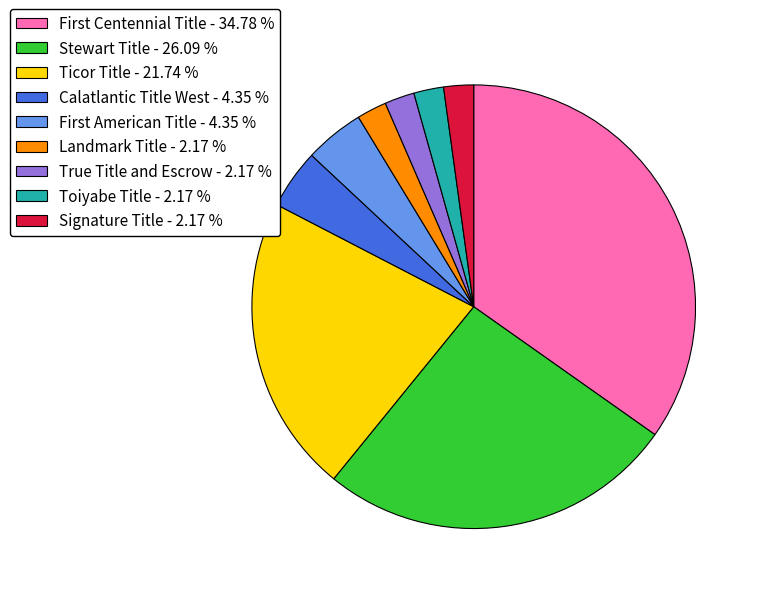

Which has a higher value, Signature Title - 2.17 % or Stewart Title - 26.09 %?

Stewart Title - 26.09 %